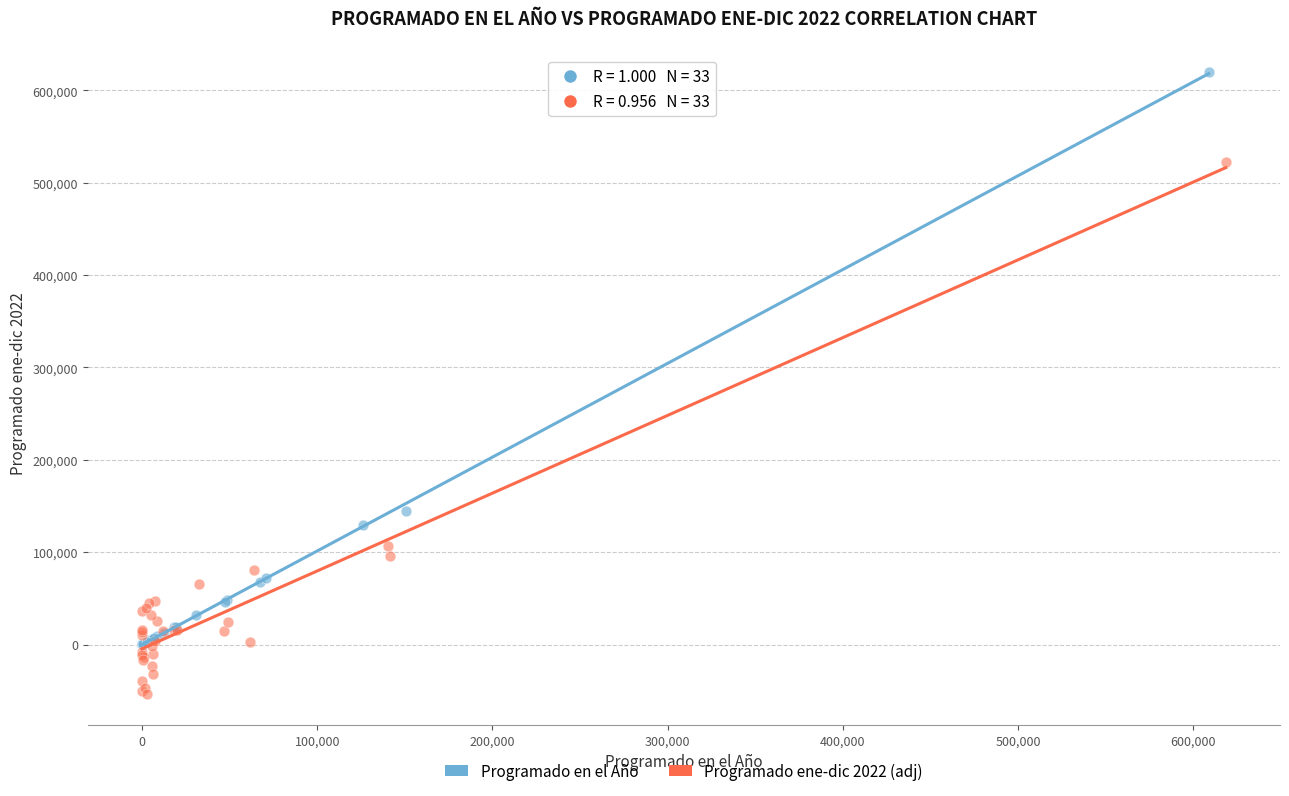

What are all the series names shown in the legend?

Programado en el Año, Programado ene-dic 2022 (adj)